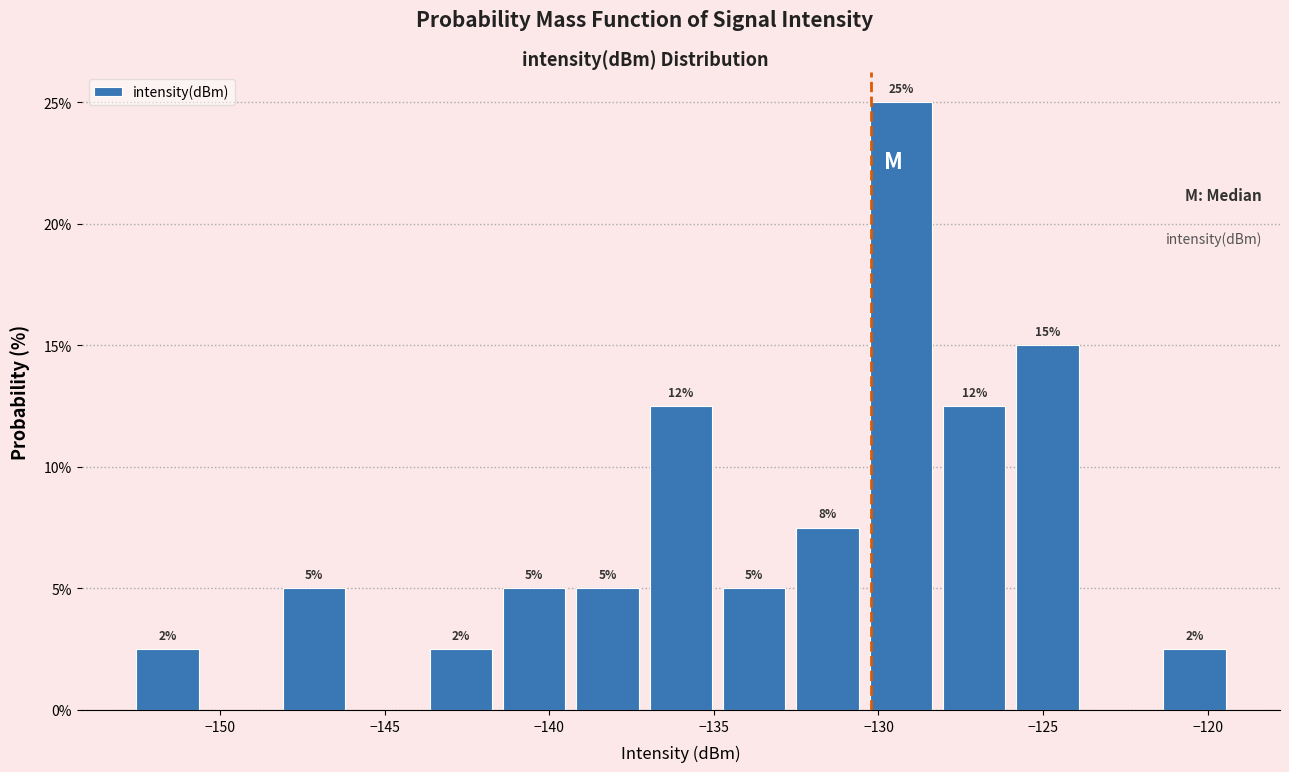

Over which range of the x-axis is the bar tallest?

-130.5 to -128.0